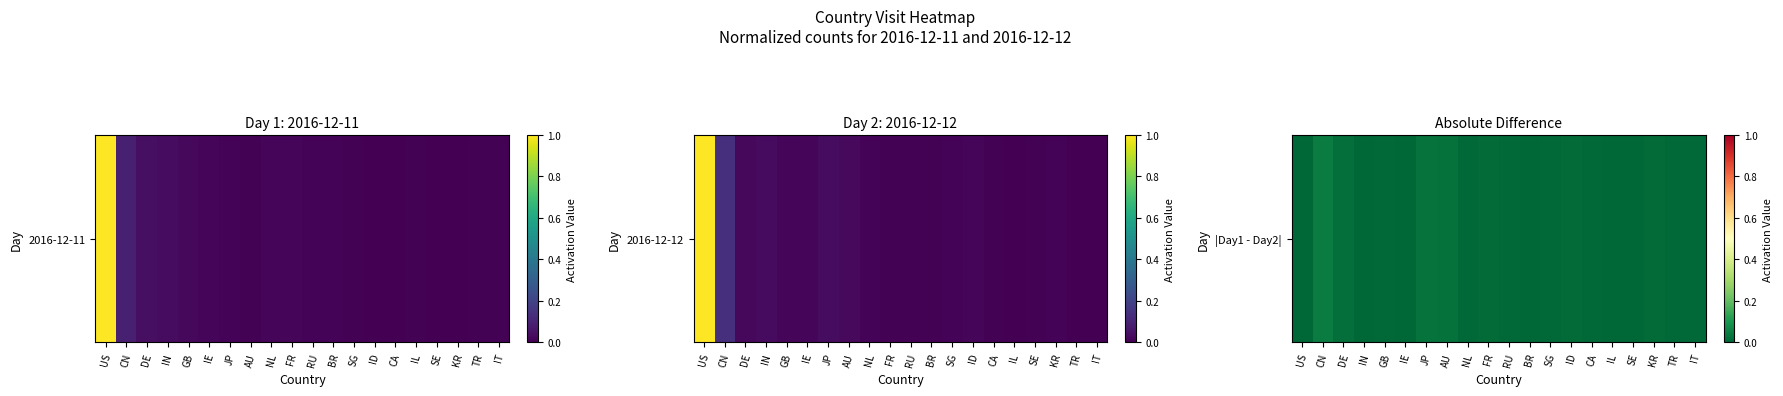

How many series are shown in this chart?

1